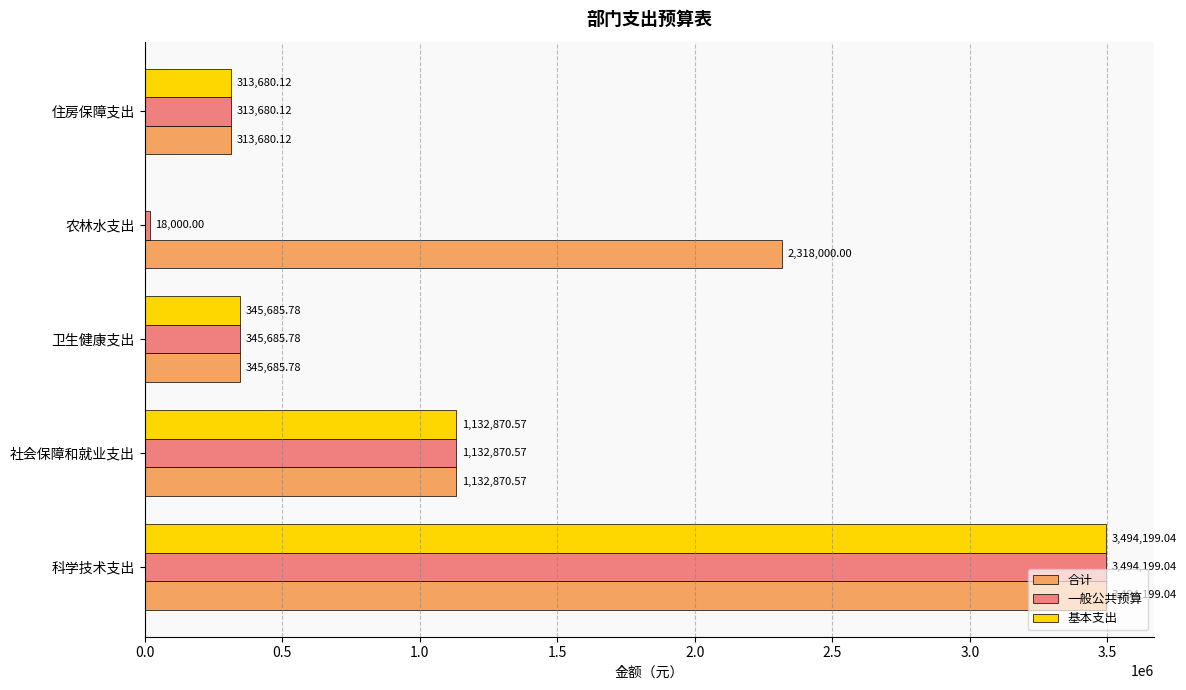

How many series are shown in this chart?

3